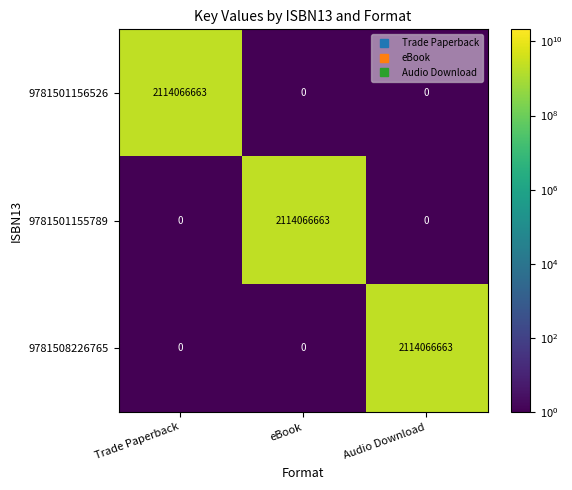

What is the maximum value shown in the chart?

2114066663